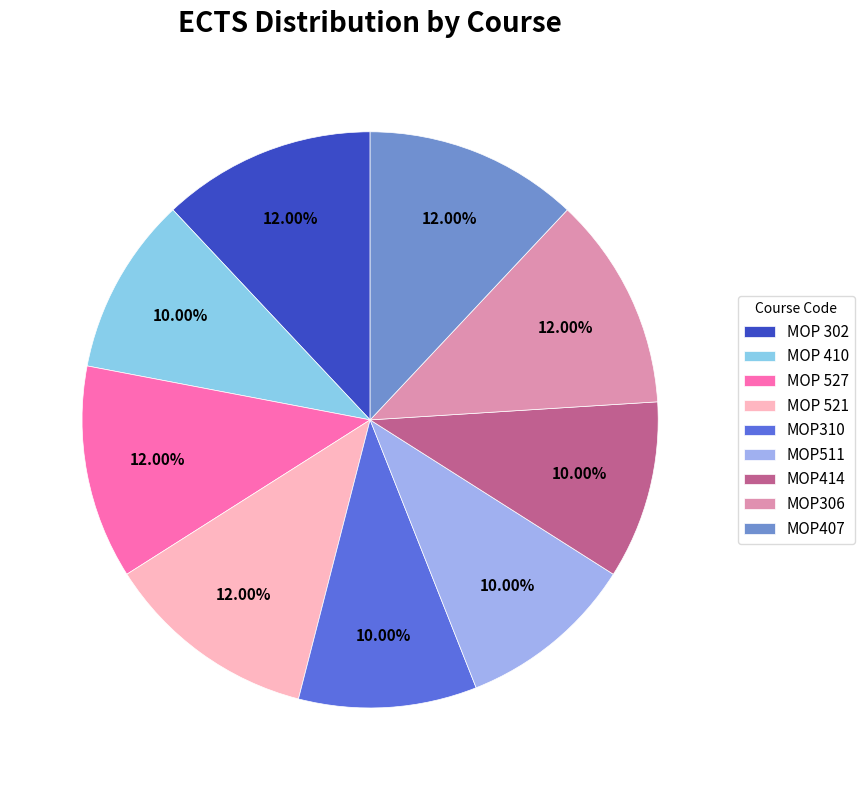

Does MOP 410 represent more than half of the total?

No